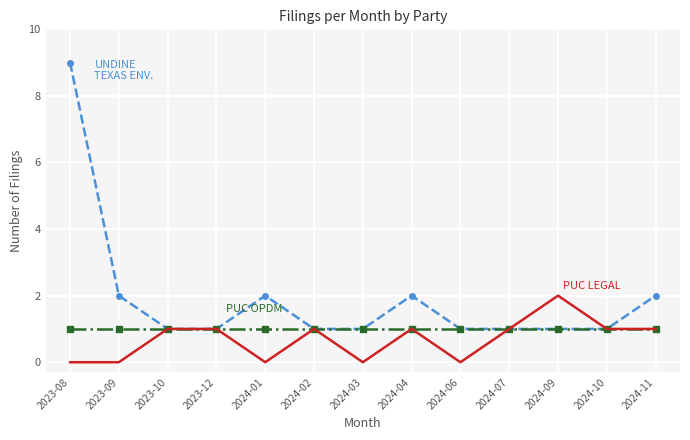

At which category is the sum across all series the highest?

2023-08